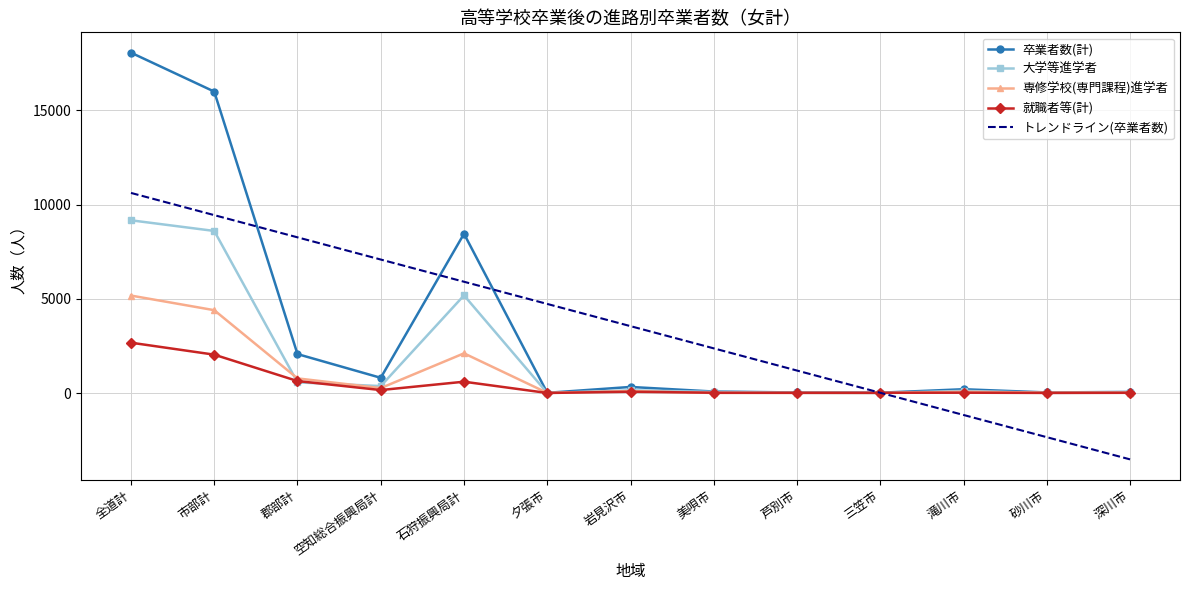

What is the total value across all series at 美唄市?

2525.2